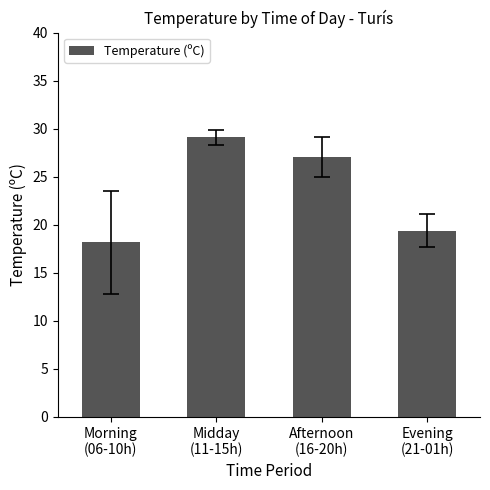

Where is the data nearest to the value 23?

Evening
(21-01h)